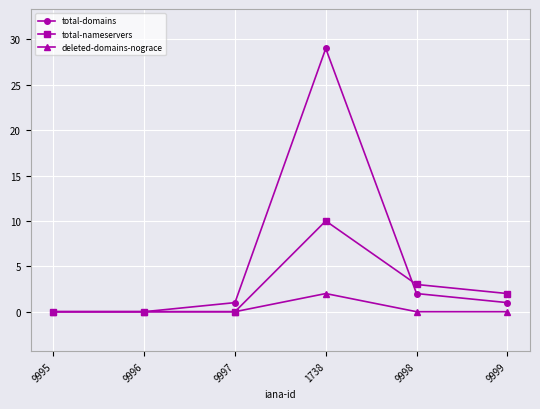

What is the sum of all deleted-domains-nograce values?

2